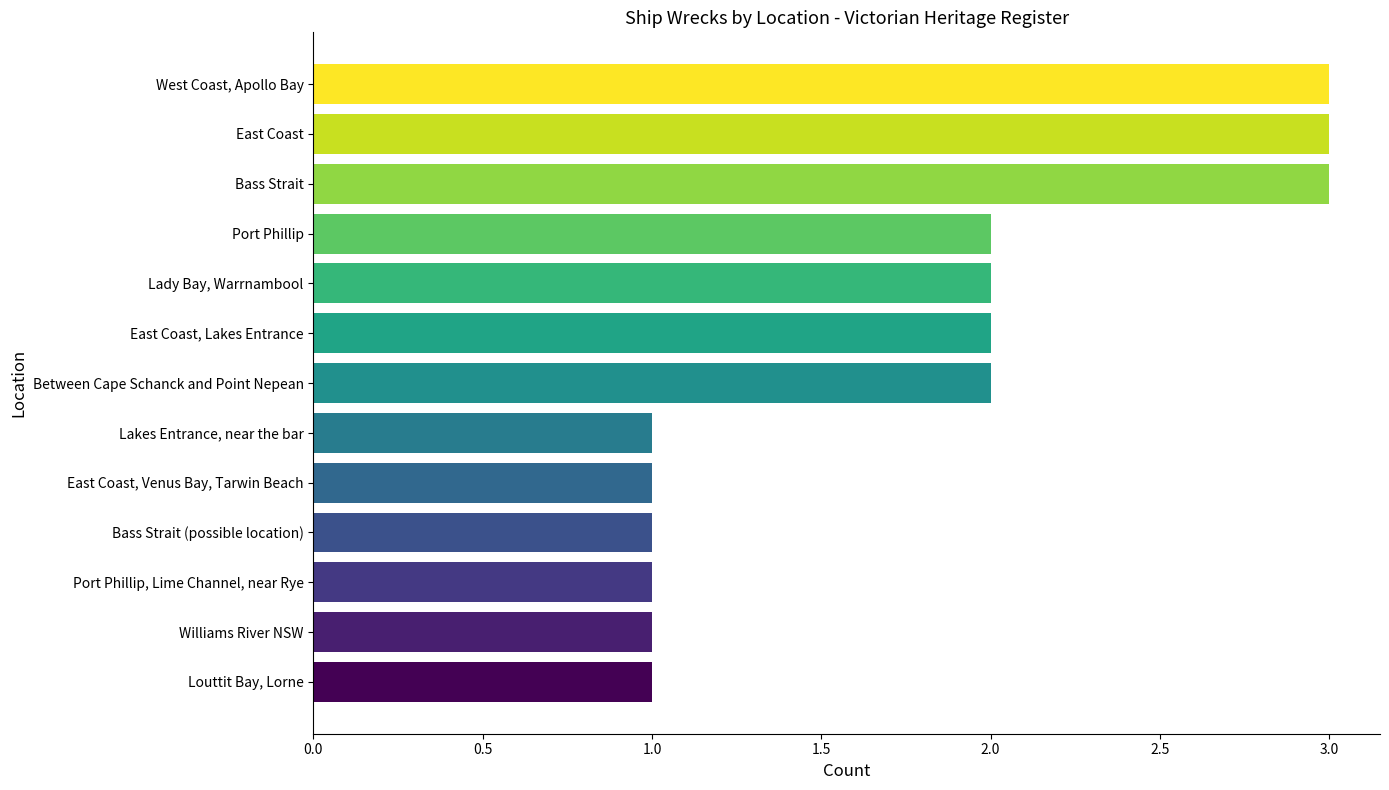

Reading top to bottom, list all the values displayed in this chart.

West Coast, Apollo Bay=3	East Coast=3	Bass Strait=3	Port Phillip=2	Lady Bay, Warrnambool=2	East Coast, Lakes Entrance=2	Between Cape Schanck and Point Nepean=2	Lakes Entrance, near the bar=1	East Coast, Venus Bay, Tarwin Beach=1	Bass Strait (possible location)=1	Port Phillip, Lime Channel, near Rye=1	Williams River NSW=1	Louttit Bay, Lorne=1